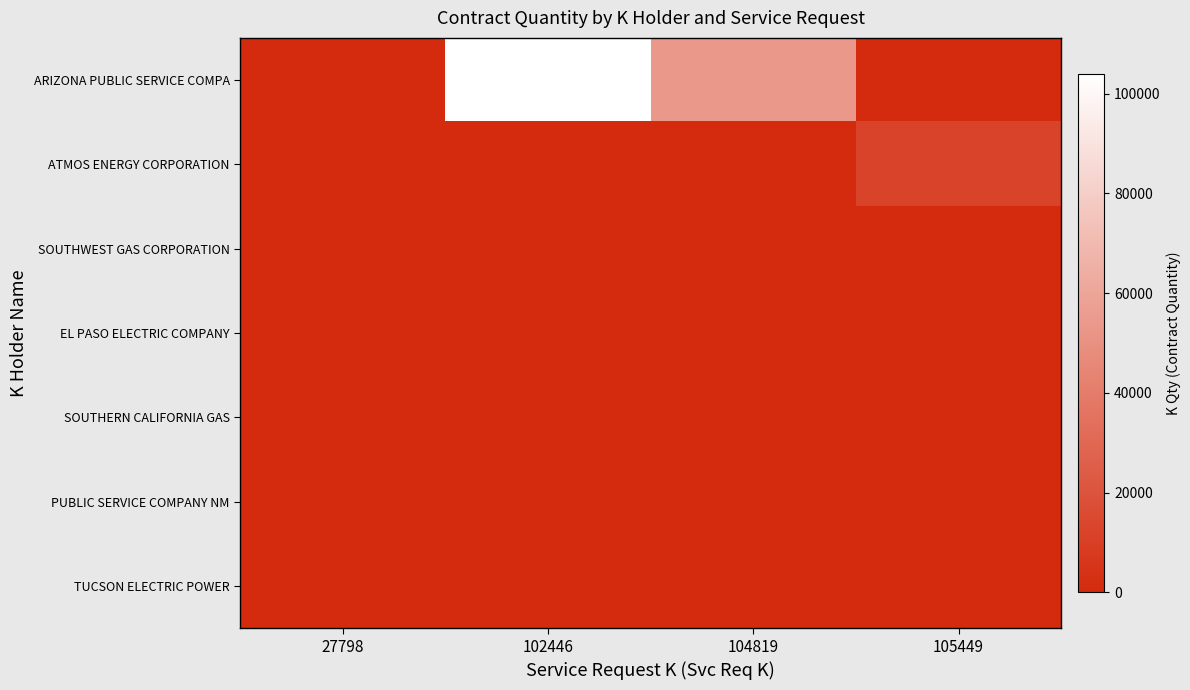

Reading left to right, what are all the values shown in this chart?

ARIZONA PUBLIC SERVICE COMPA: 27798=0	102446=104000	104819=53900	105449=0
ATMOS ENERGY CORPORATION: 27798=231	102446=0	104819=0	105449=12500
SOUTHWEST GAS CORPORATION: 27798=0	102446=0	104819=0	105449=0
EL PASO ELECTRIC COMPANY: 27798=0	102446=0	104819=0	105449=0
SOUTHERN CALIFORNIA GAS: 27798=0	102446=0	104819=0	105449=0
PUBLIC SERVICE COMPANY NM: 27798=0	102446=0	104819=0	105449=0
TUCSON ELECTRIC POWER: 27798=0	102446=0	104819=0	105449=0